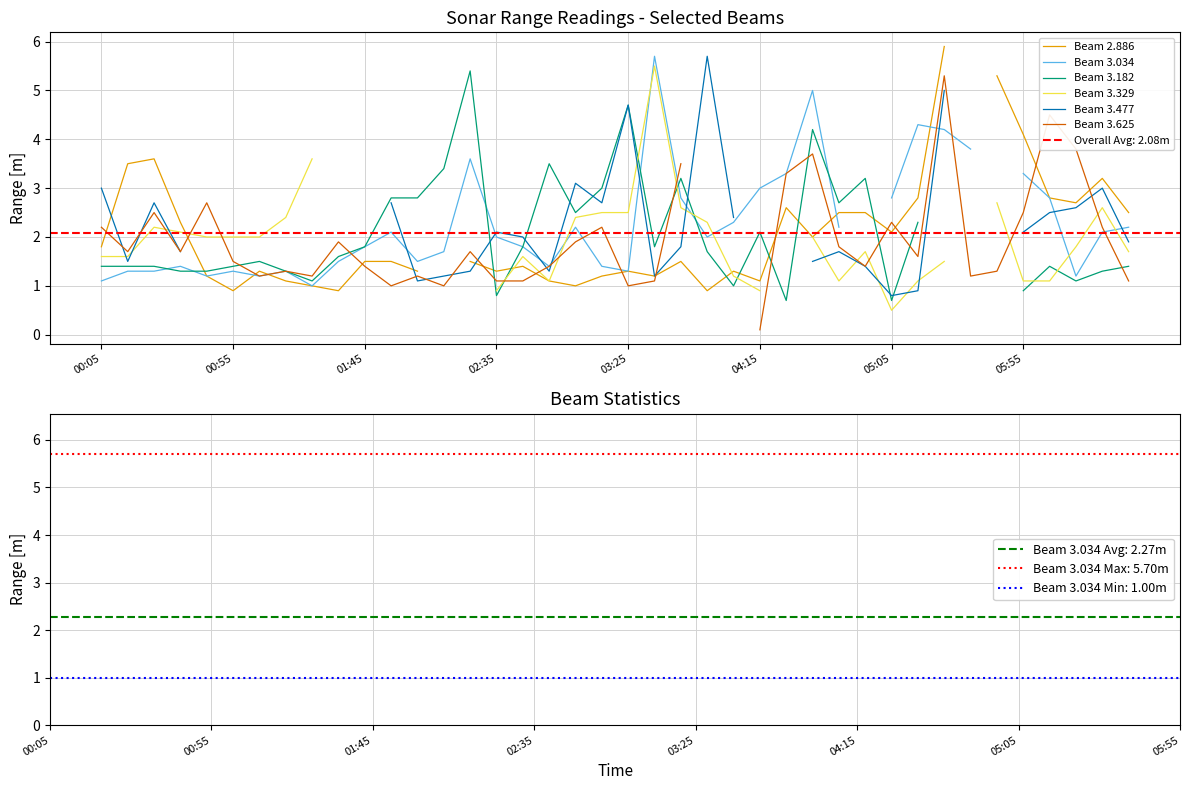

At which label does Beam 3.034 first exceed 2?

11